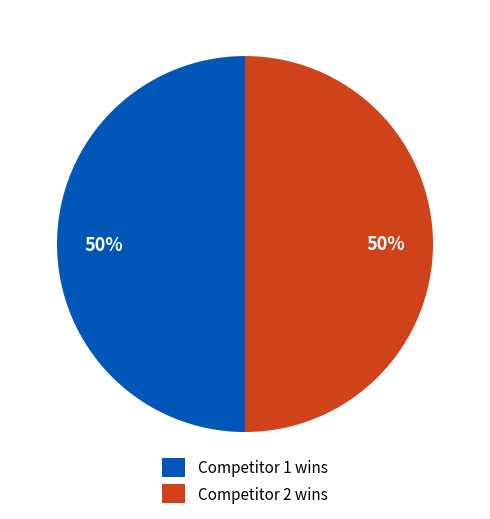

Combined, do Competitor 1 wins and Competitor 2 wins account for over 50%?

Yes